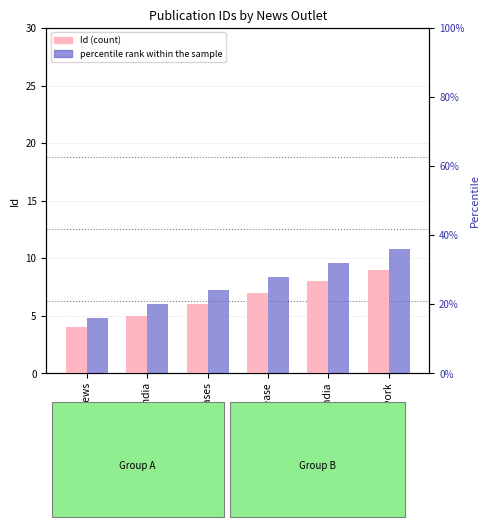

Does the chart contain any negative values?

No